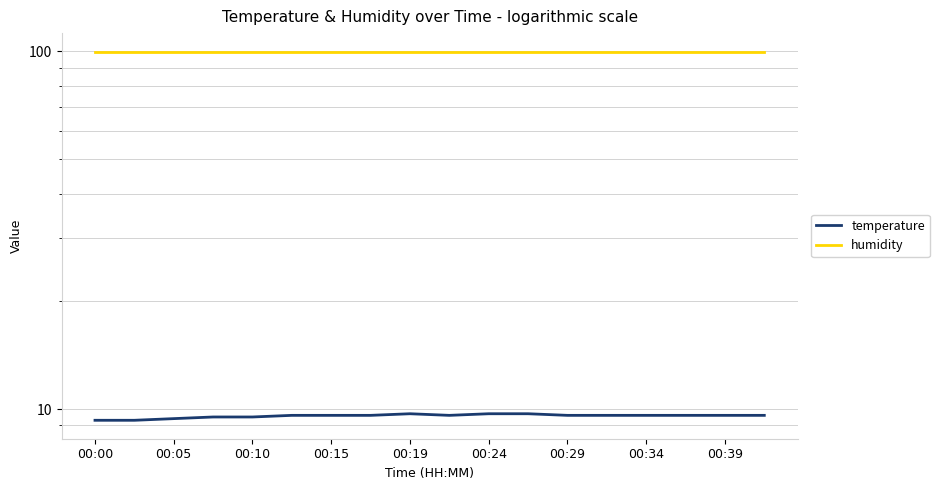

Count the temperature values in the range 9 to 10.

18